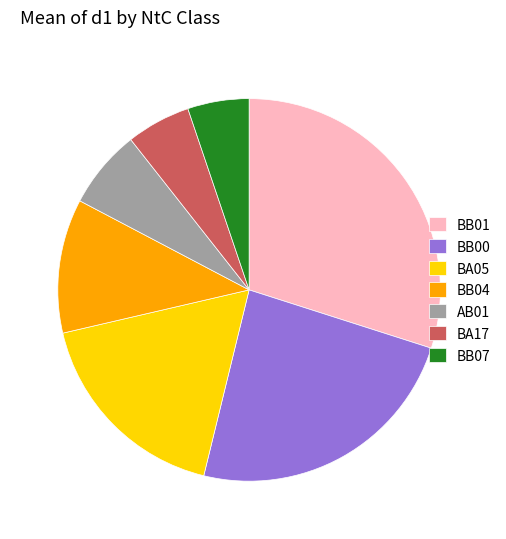

Is there a majority slice in this chart?

No